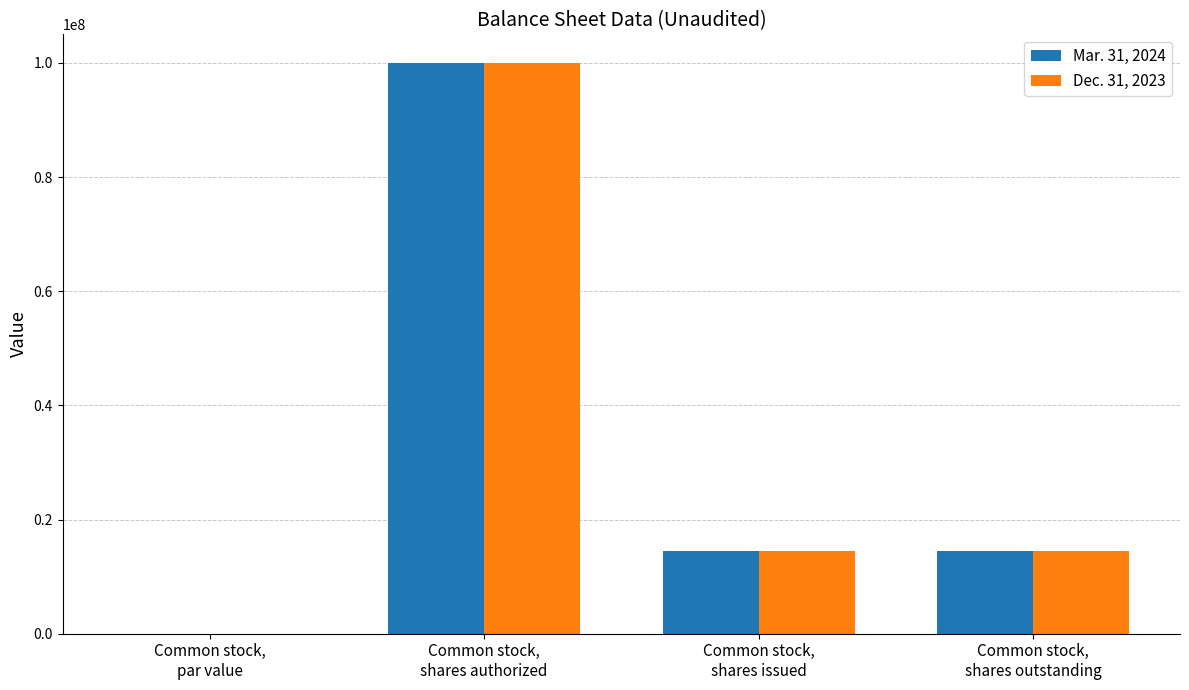

What is the maximum value for Dec. 31, 2023?

100000000.0